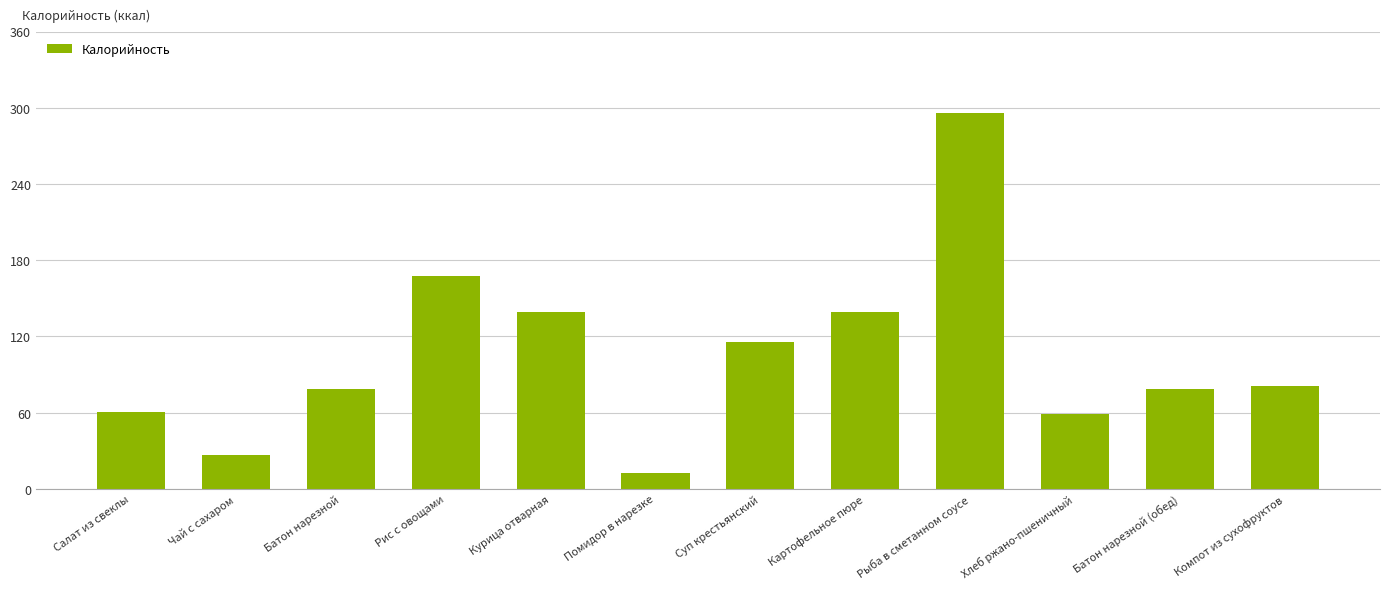

What position from the left is Компот из сухофруктов?

12